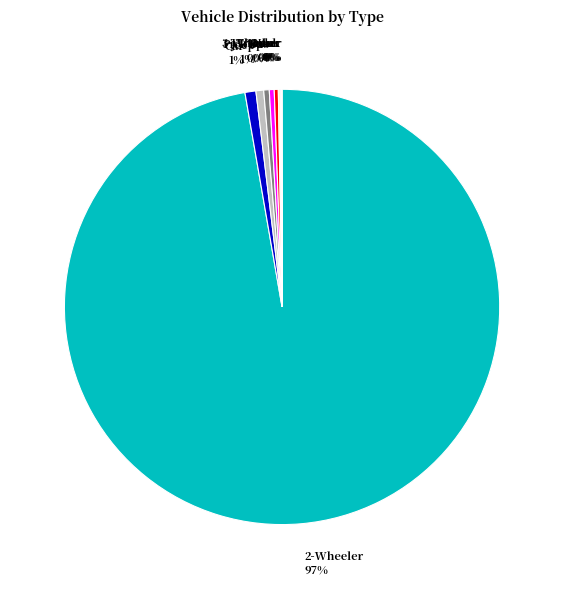

Which category has the biggest portion of the pie?

2-Wheeler